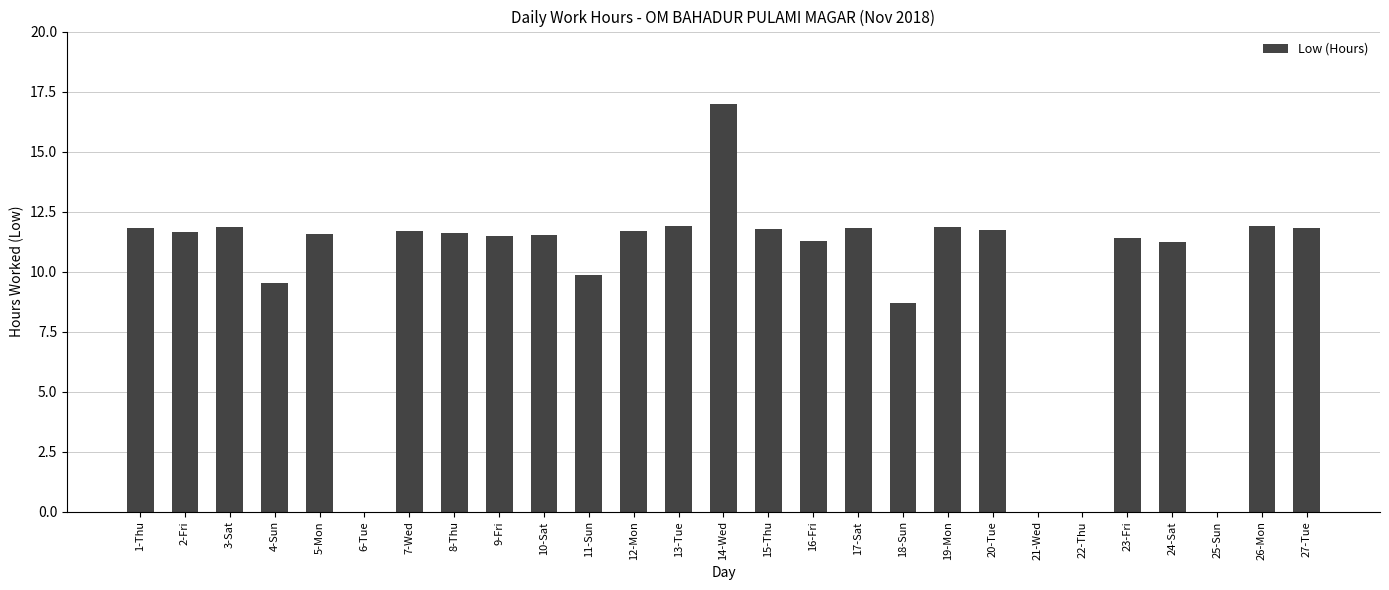

The chart shows a value of 0.0 at 21-Wed. True or false?

True